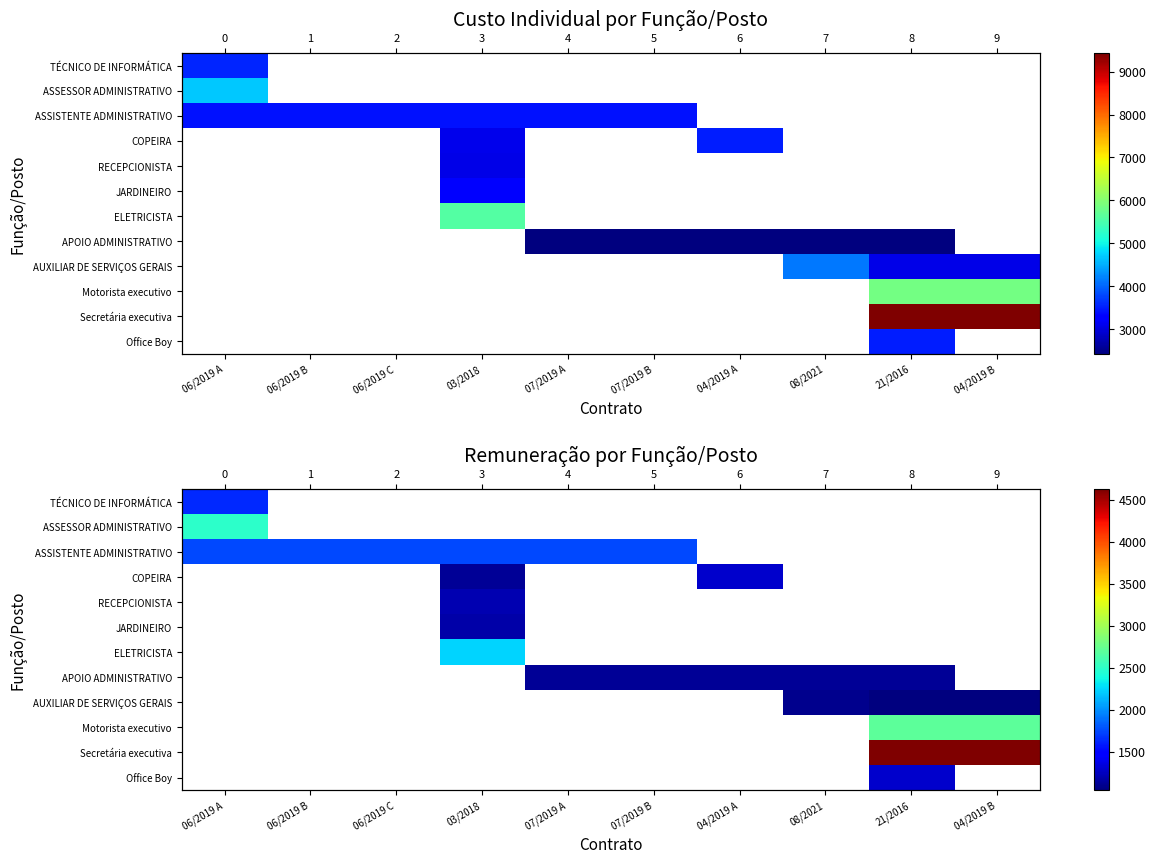

Is the value of ELETRICISTA at 03/2018 greater than the value of AUXILIAR DE SERVIÇOS GERAIS at 03/2018?

No